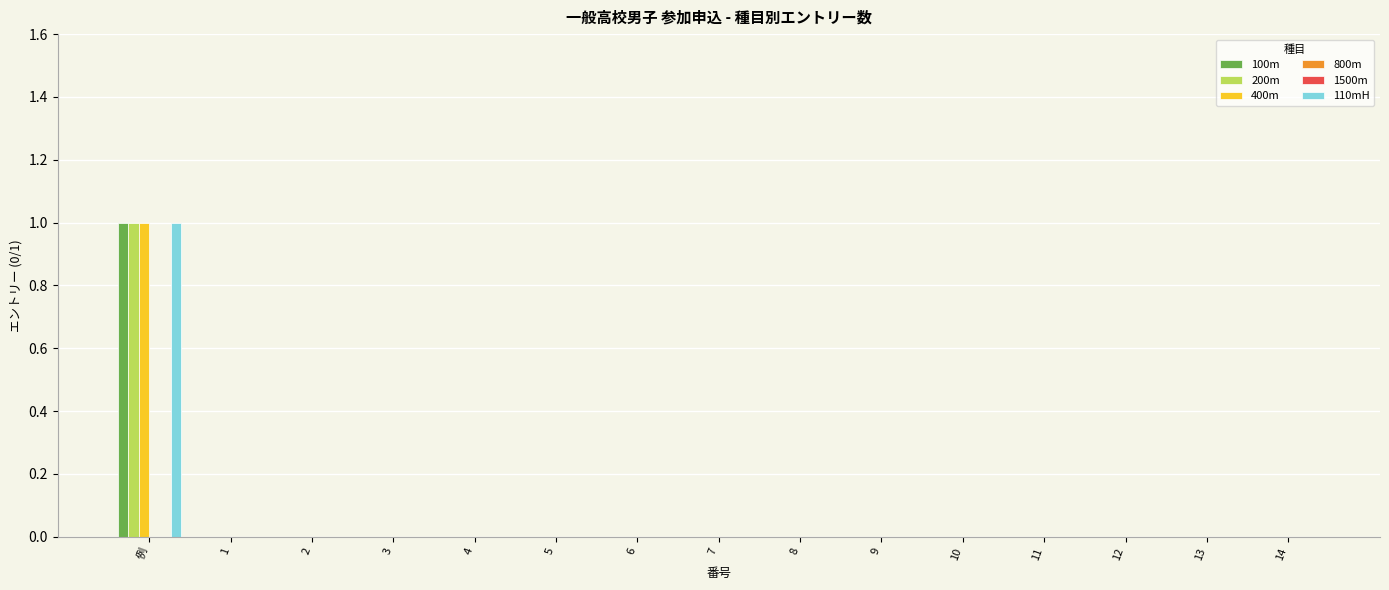

How many groups of bars are there?

15